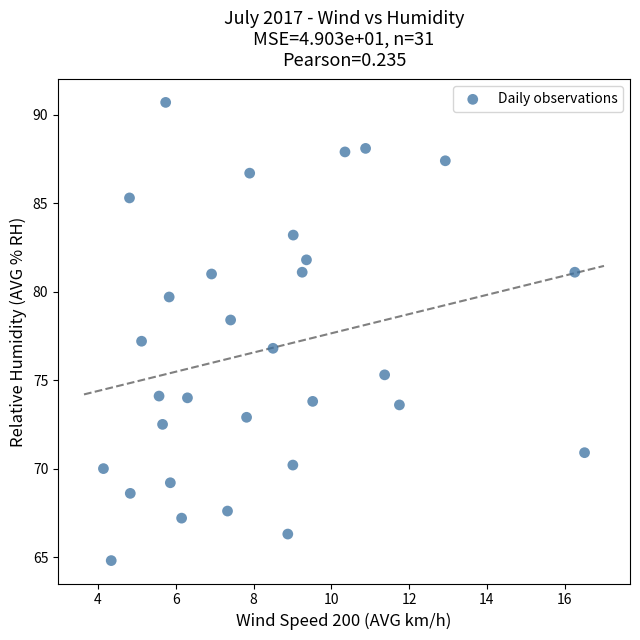

What is the range of X values (max minus min)?

12.4